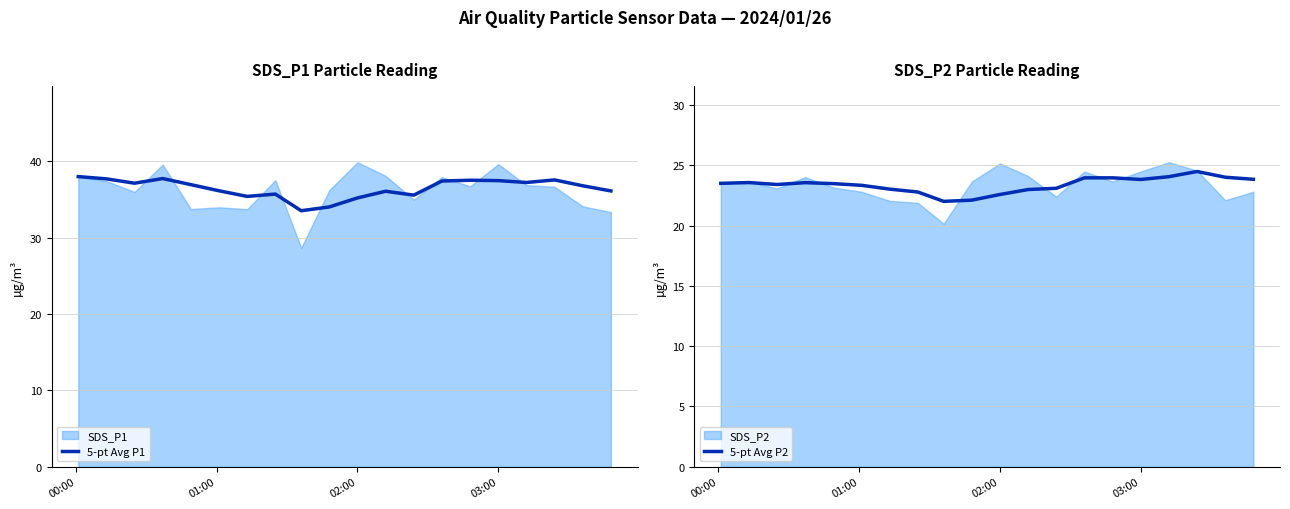

True or false: 5-pt Avg P1 has a value of 38.0 at 00:00.

True